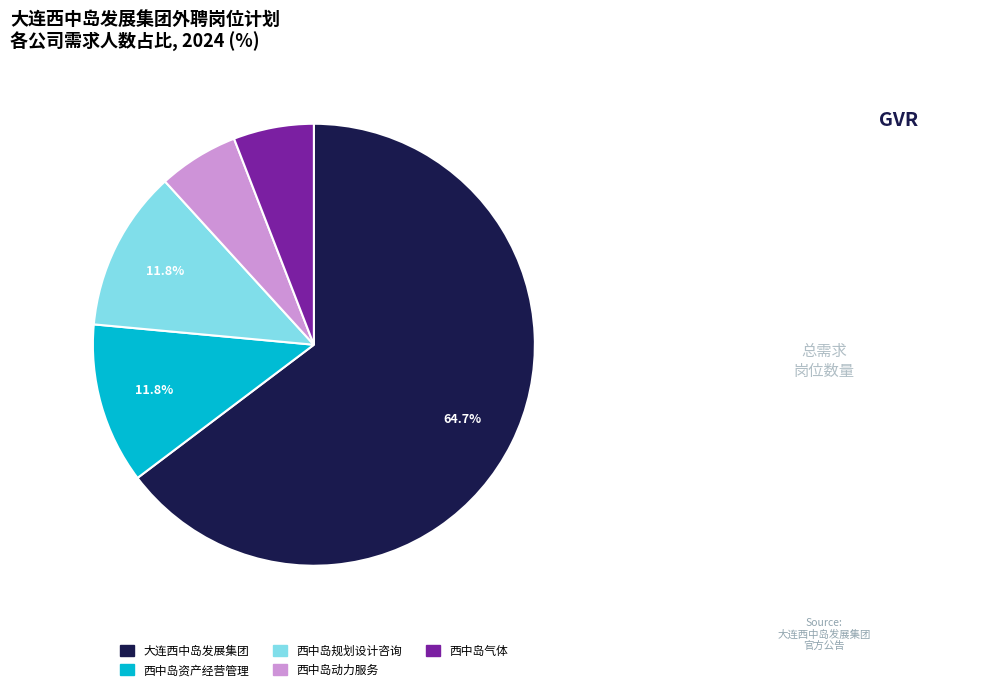

Does any single category account for the majority?

Yes